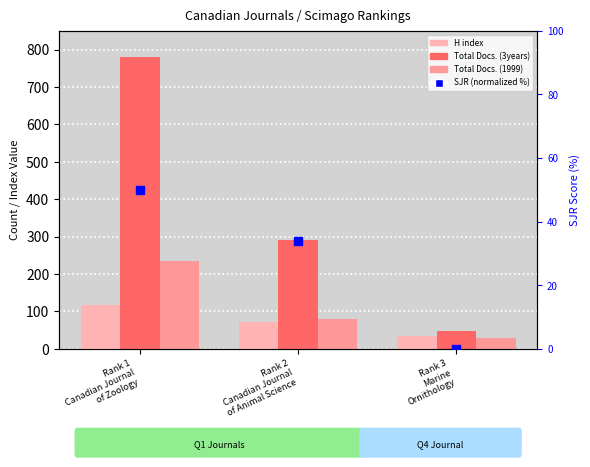

Is the value of Total Docs. (1999) at Rank 3
Marine
Ornithology greater than the value of H index at Rank 3
Marine
Ornithology?

No